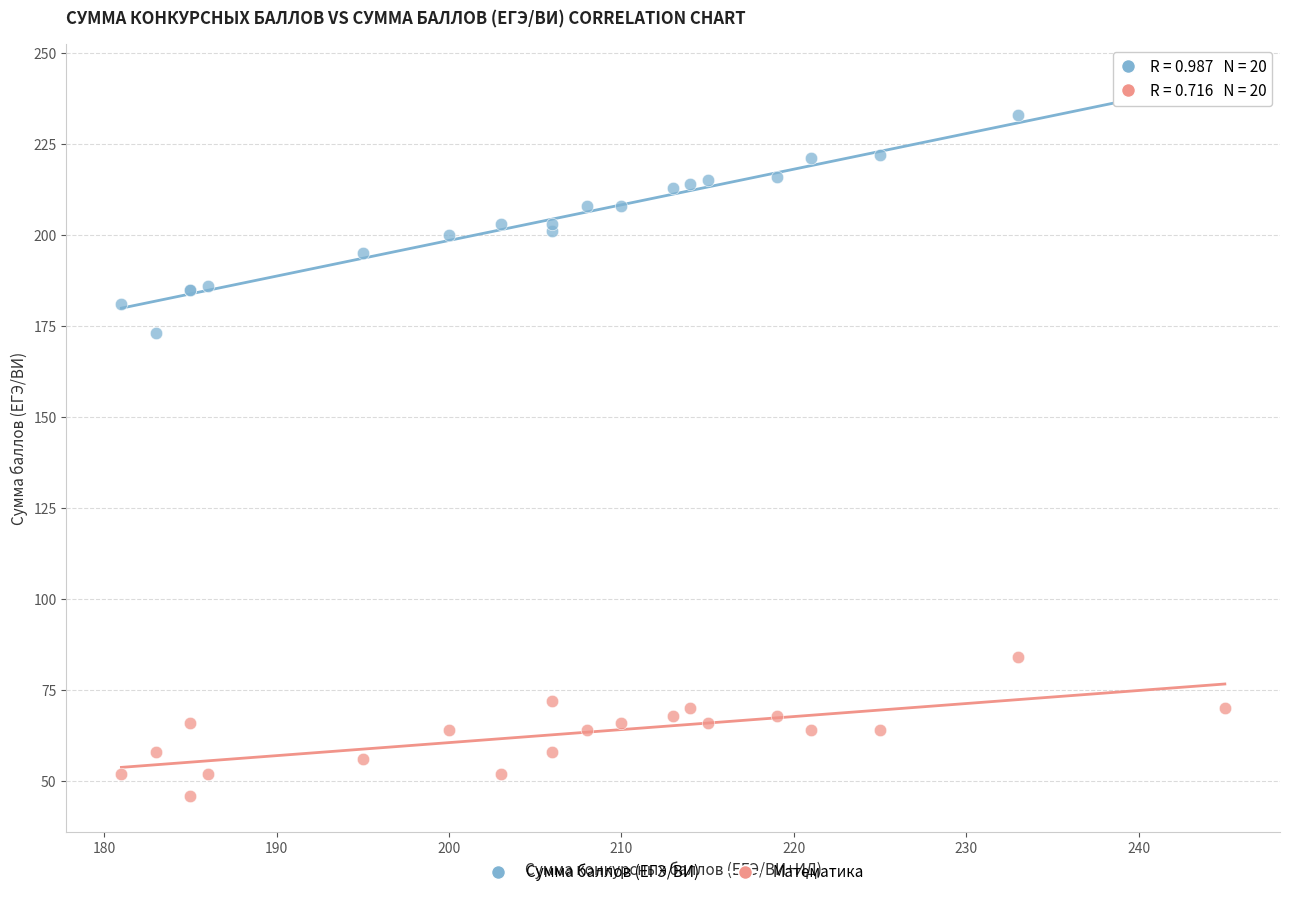

What are all the series names shown in the legend?

Сумма баллов (ЕГЭ/ВИ), Математика